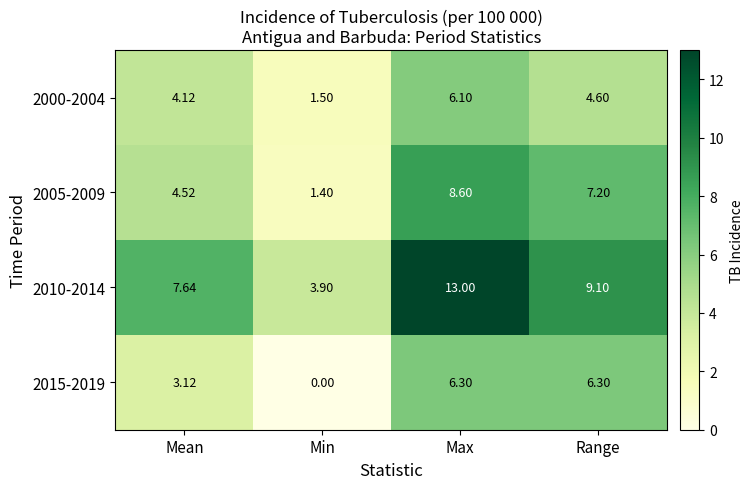

How many data points in 2015-2019 are less than 6?

2